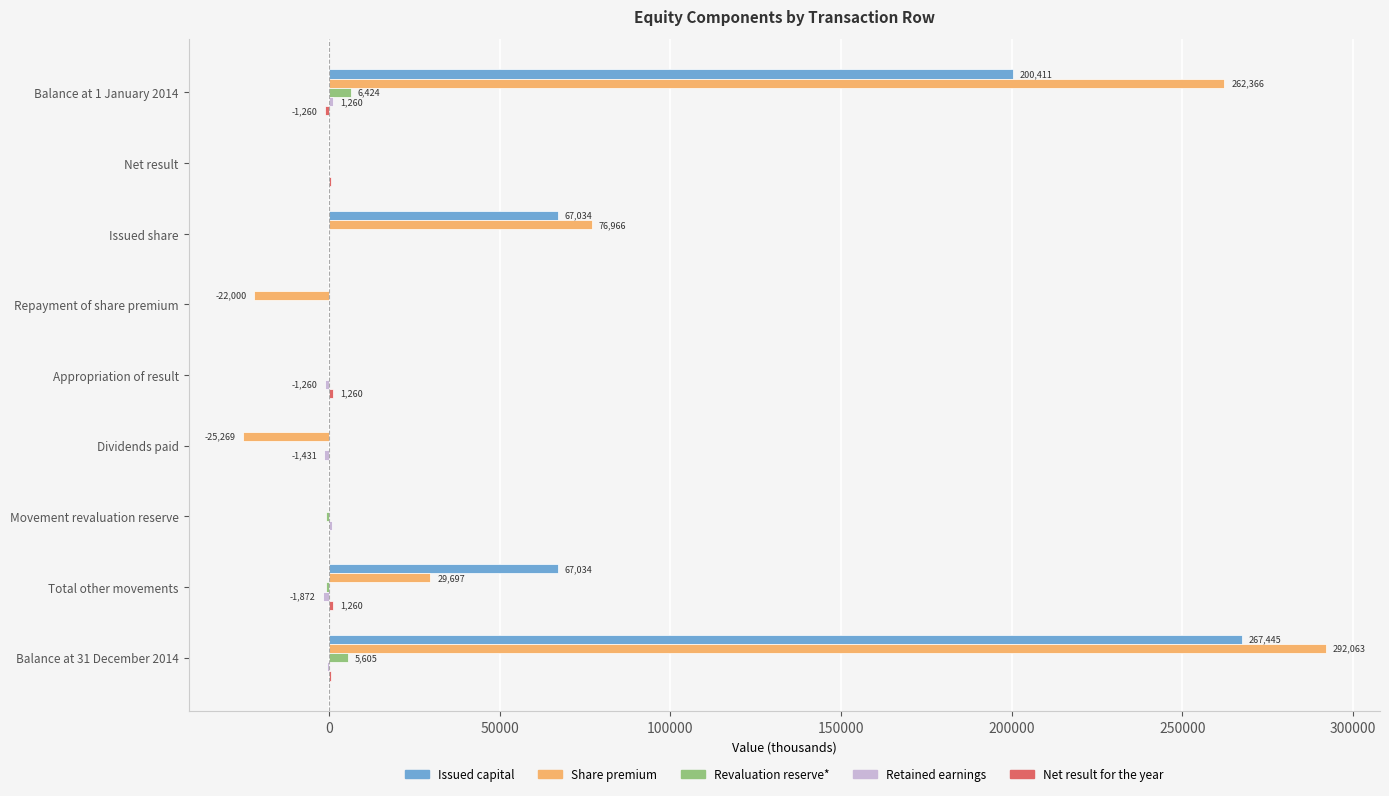

The Share premium series shows -144509.4 at Appropriation of result. True or false?

False